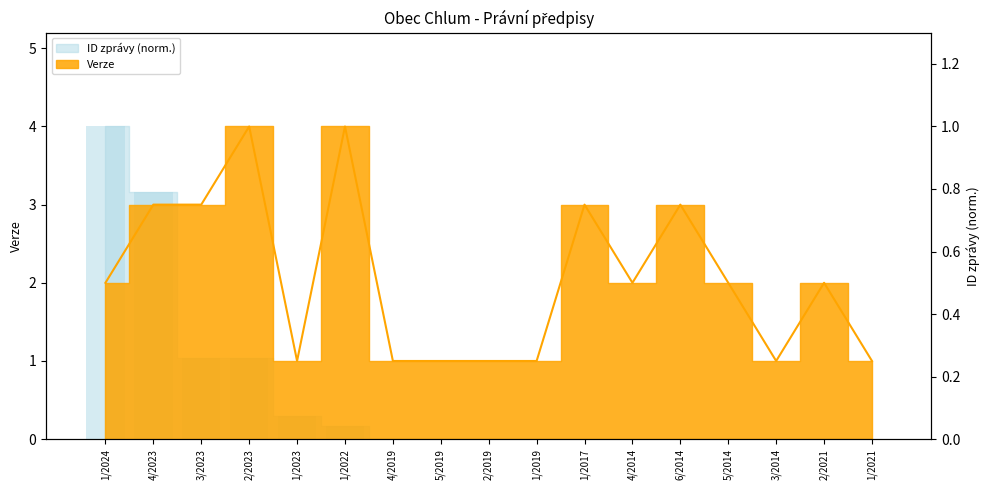

Where is Verze nearest to the value 2?

1/2024